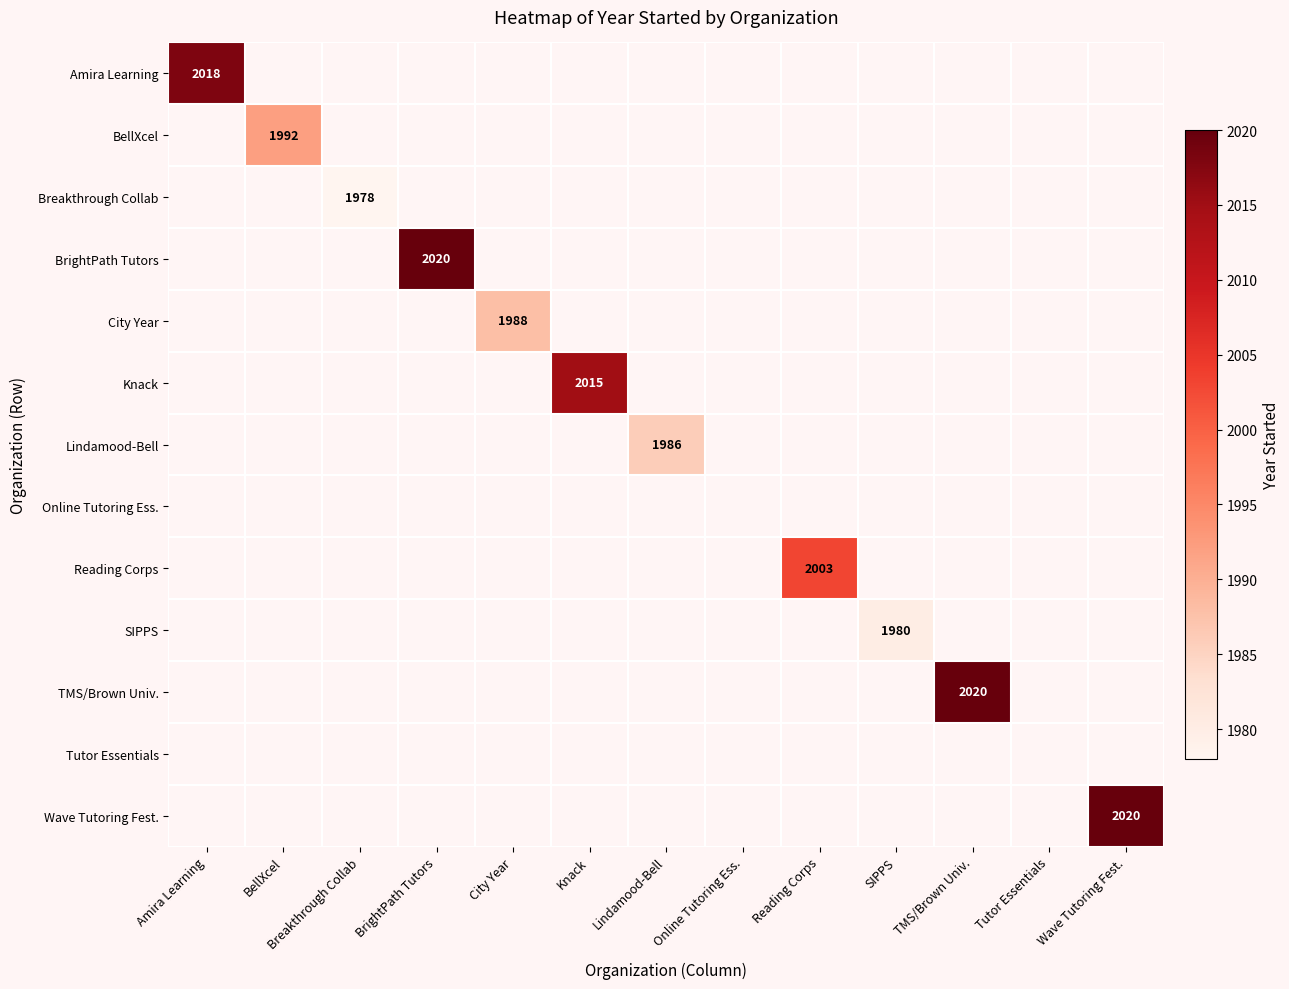

Count the number of categories in the chart.

13